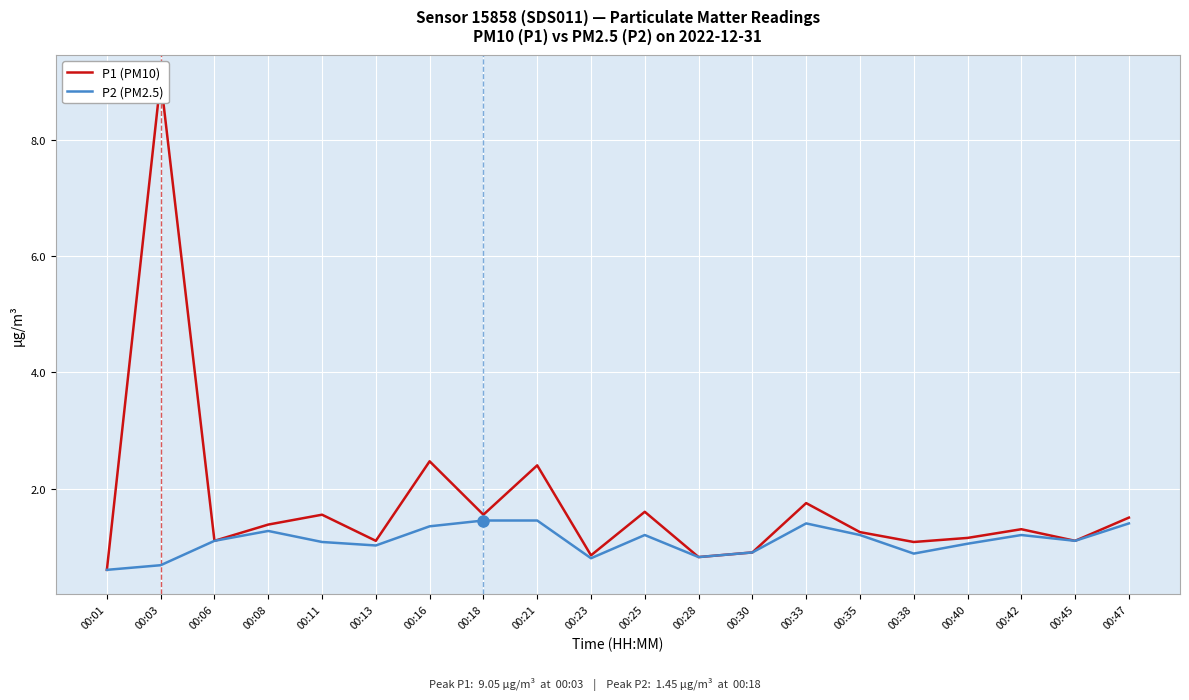

True or false: P1 (PM10) and P2 (PM2.5) intersect in this chart.

False